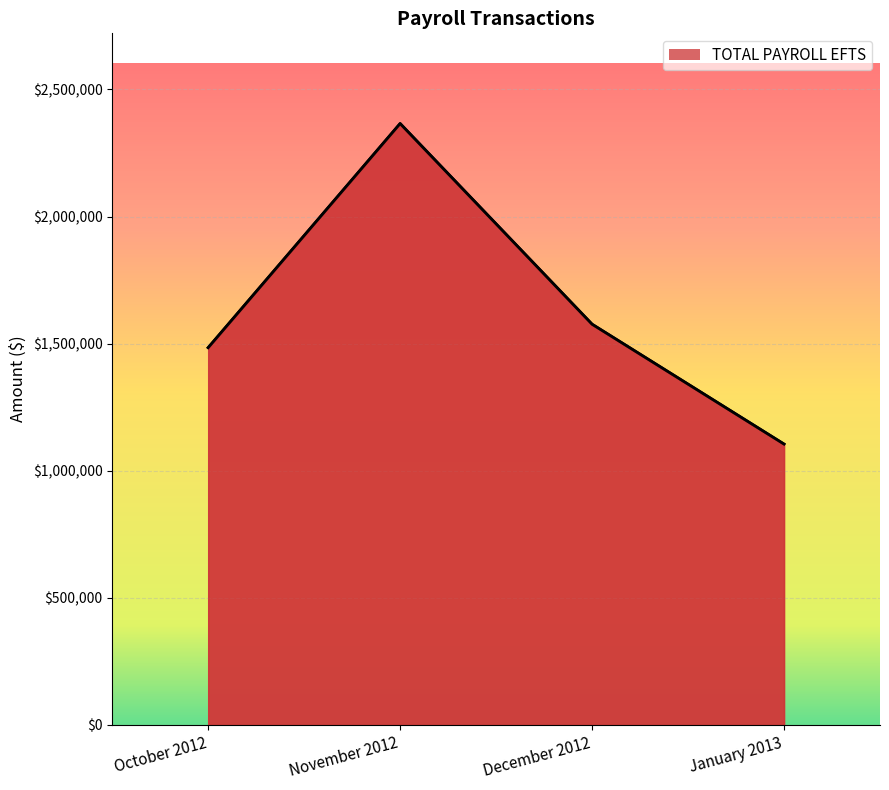

True or false: there are more than 0 points higher than both neighbors.

True